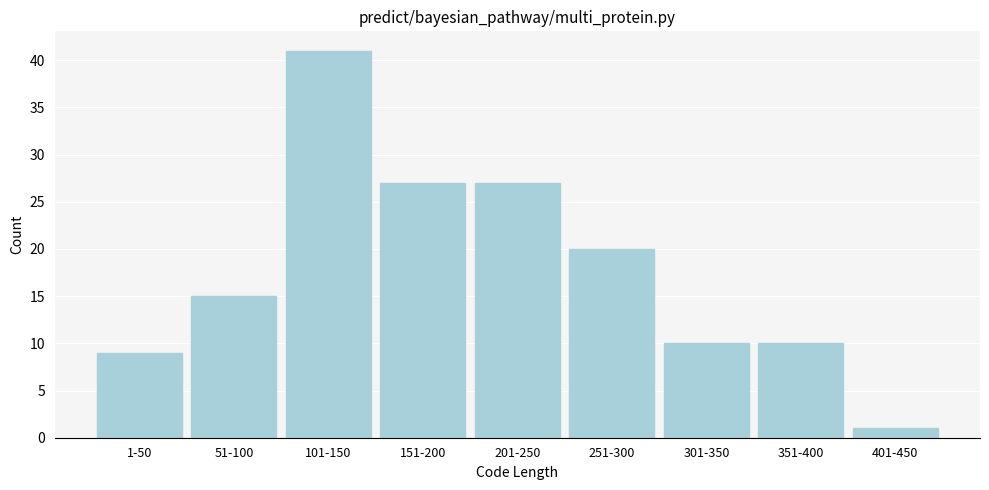

Reading right to left, extract all data points from this chart.

1	10	10	20	27	27	41	15	9